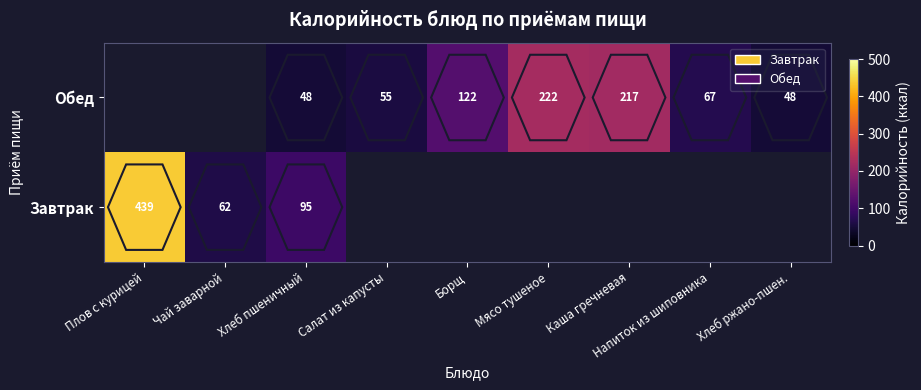

Is the value of Завтрак at Хлеб пшеничный greater than the value of Обед at Каша гречневая?

No